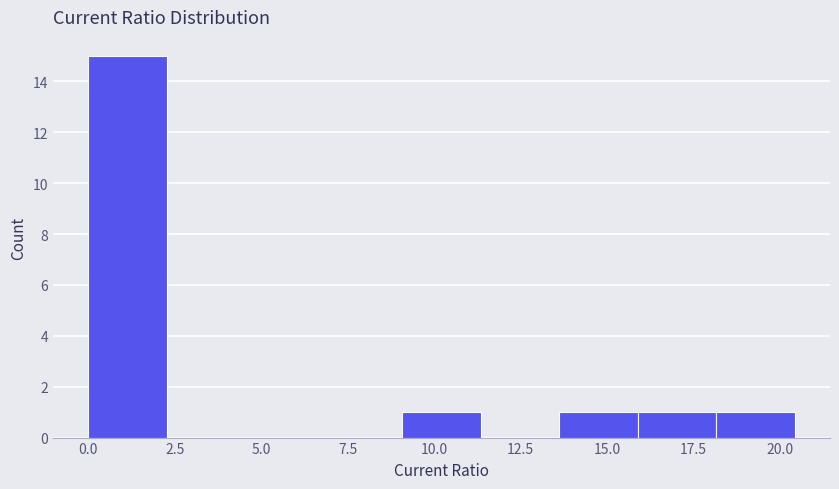

Reading left to right, transcribe this chart: for each bar, give the range it covers on the x-axis and its height. Neither the bar edges nor the heights are printed on the chart, so give them approximately, as read against the axes.

0.0 to 2.5: 15
2.5 to 4.5: 0
4.5 to 7.0: 0
7.0 to 9.0: 0
9.0 to 11.5: 1
11.5 to 13.5: 0
13.5 to 16.0: 1
16.0 to 18.0: 1
18.0 to 20.5: 1